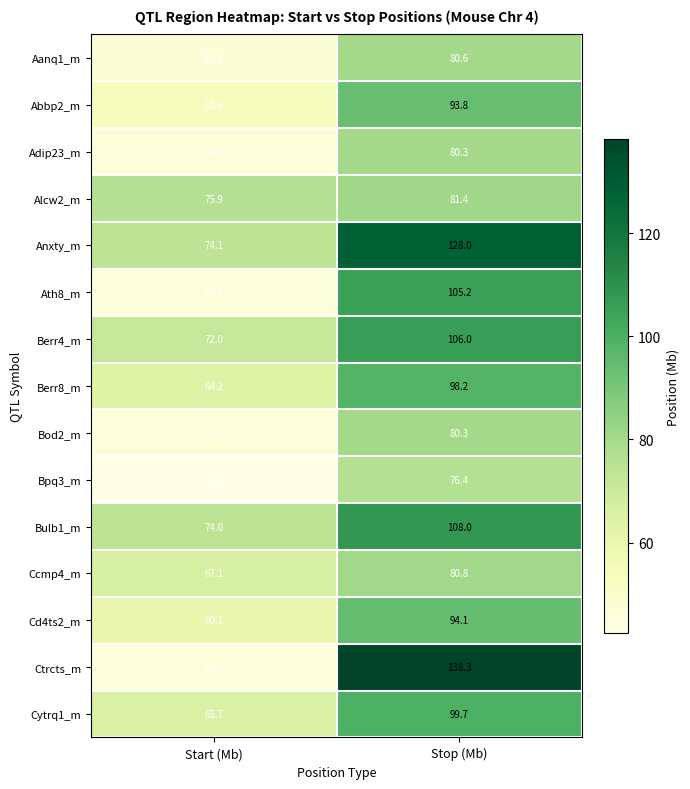

How many data points in Bod2_m are less than 80?

1